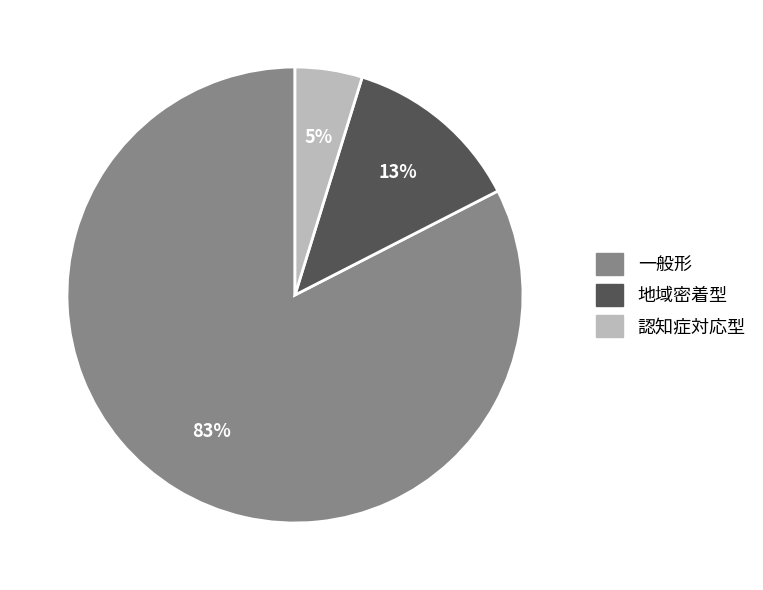

The 一般形 slice represents 92% of the pie. True or false?

False